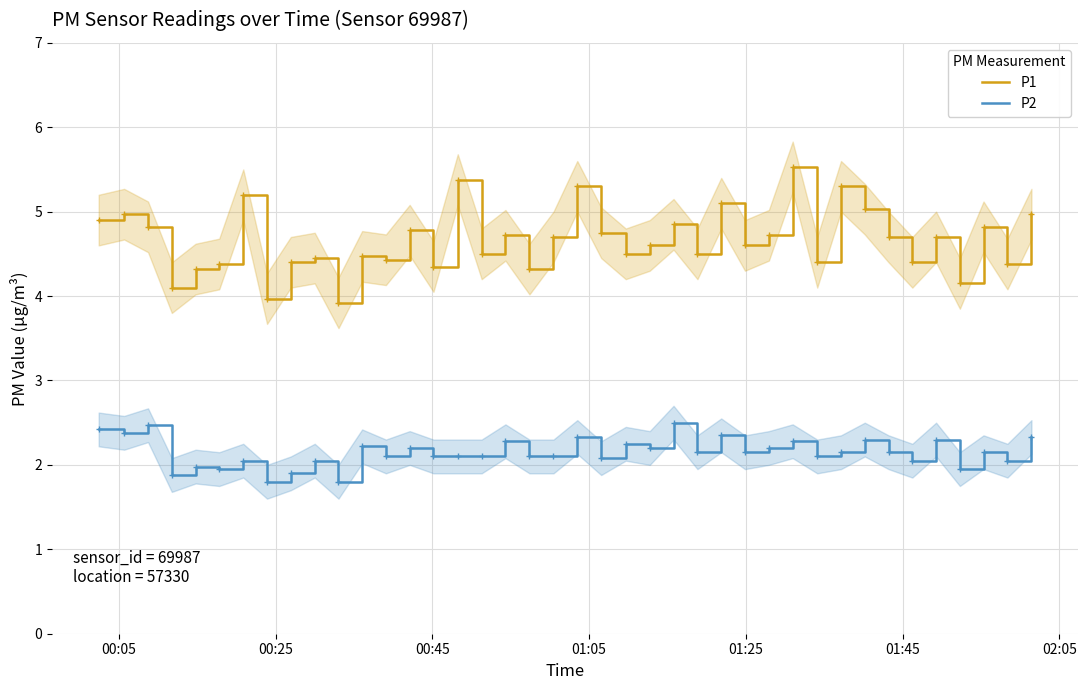

Rank the series by their average value, from highest to lowest.

P1, P2